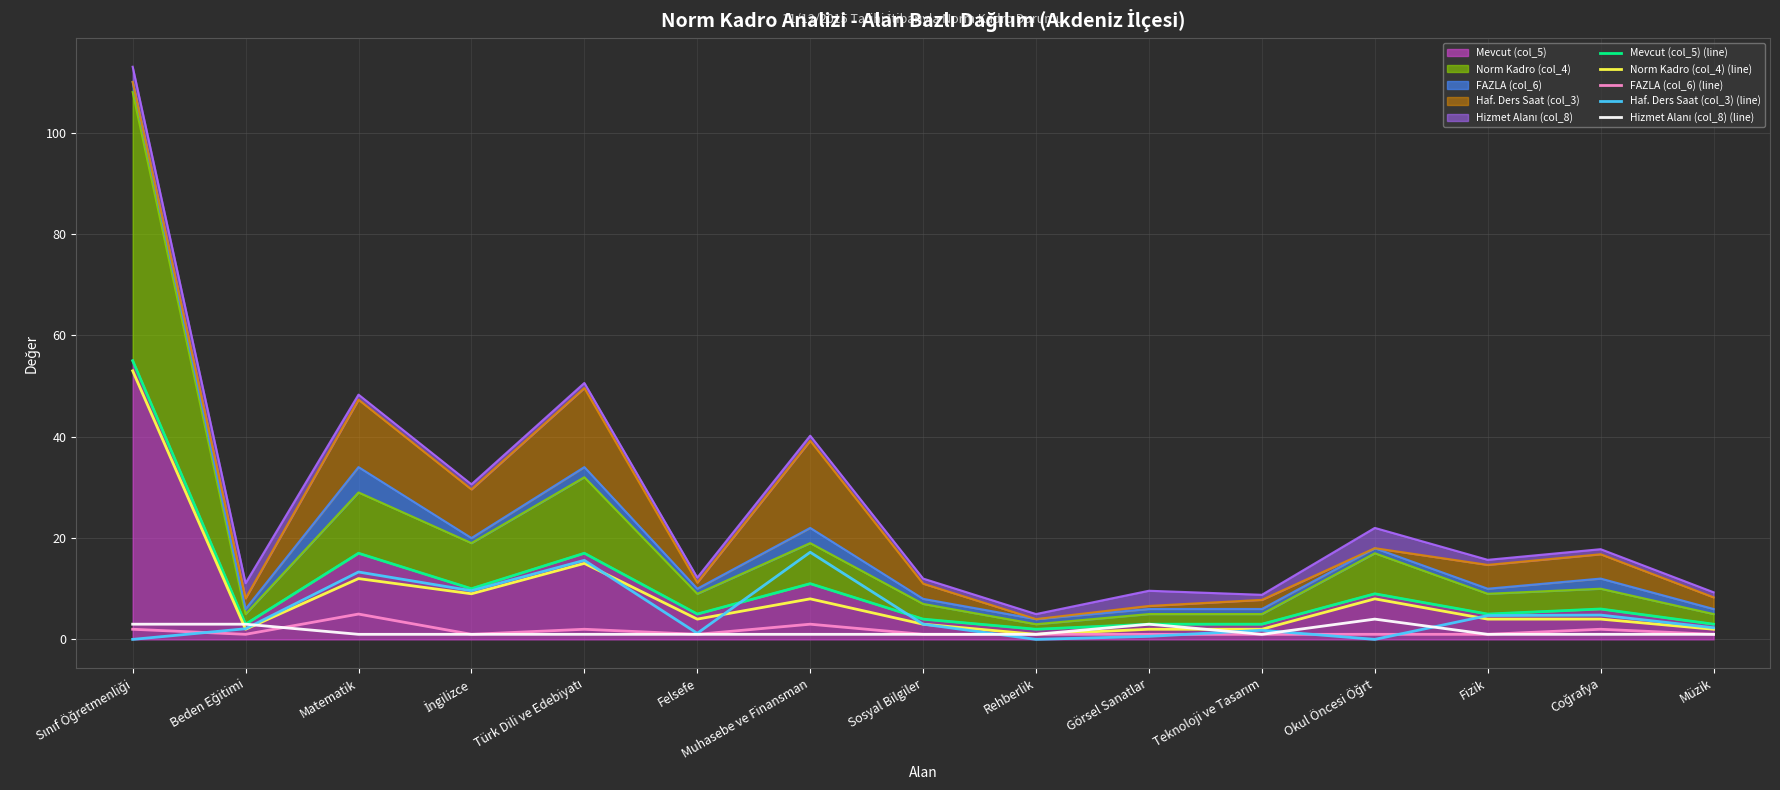

Between Sınıf Öğretmenliği and Sosyal Bilgiler, which is larger?

Sınıf Öğretmenliği